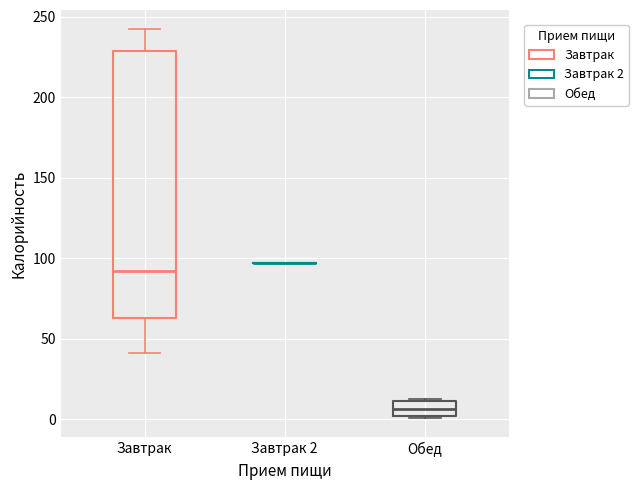

Reading left to right, read every box against the y-axis: the position of its median line, the range the box covers, and the ends of its whiskers. The values are not printed on the chart, so give them approximately, as read against the axis.

Завтрак: median 90, box 65 to 230, whiskers 40 to 240
Завтрак 2: box collapsed to a line at 95, whiskers 95 to 95
Обед: median 5, box 0 to 10, whiskers 0 to 10